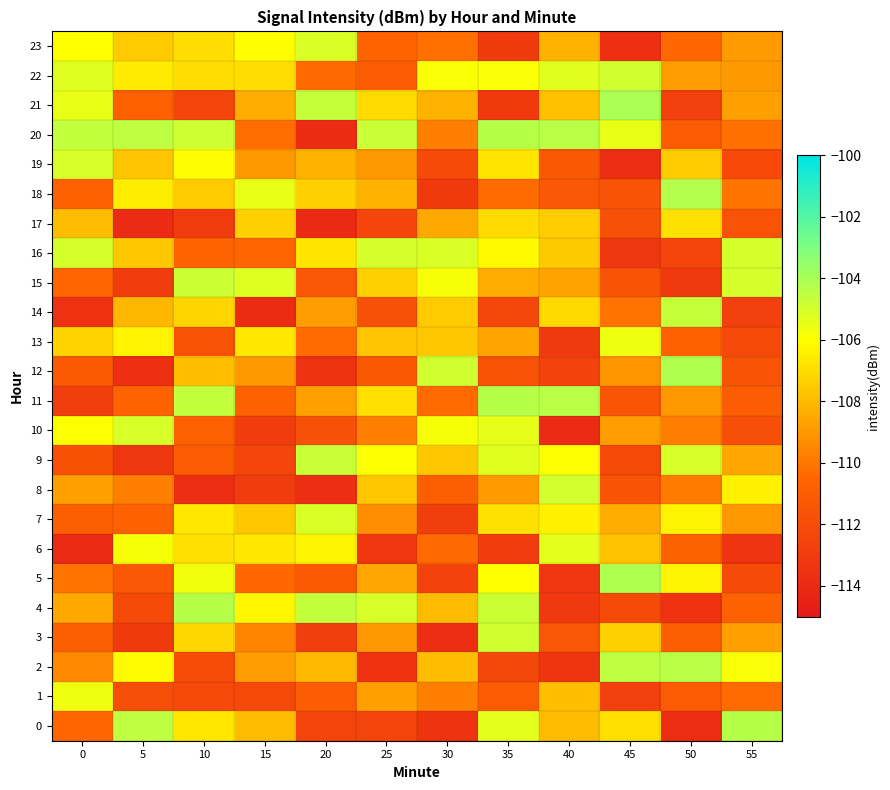

Reading right to left, extract all data points from this chart.

0: 55=-104.3	50=-113.8	45=-106.9	40=-108.0	35=-105.3	30=-113.4	25=-112.4	20=-112.4	15=-108.0	10=-106.7	5=-104.5	0=-110.5
1: 55=-110.3	50=-111.1	45=-112.6	40=-107.9	35=-111.1	30=-109.7	25=-108.8	20=-111.0	15=-112.2	10=-112.2	5=-111.9	0=-105.7
2: 55=-105.9	50=-104.3	45=-104.5	40=-113.3	35=-112.3	30=-107.9	25=-113.5	20=-108.1	15=-108.9	10=-112.0	5=-106.1	0=-109.4
3: 55=-108.8	50=-110.9	45=-107.4	40=-111.4	35=-104.9	30=-113.7	25=-109.0	20=-112.8	15=-109.6	10=-107.2	5=-113.0	0=-111.0
4: 55=-110.7	50=-113.5	45=-112.0	40=-113.1	35=-104.8	30=-108.0	25=-105.1	20=-104.6	15=-106.2	10=-104.3	5=-112.2	0=-108.5
5: 55=-112.0	50=-106.3	45=-104.1	40=-113.3	35=-106.0	30=-112.6	25=-108.6	20=-111.2	15=-110.4	10=-105.7	5=-111.3	0=-110.1
6: 55=-113.4	50=-110.7	45=-107.8	40=-105.4	35=-112.8	30=-110.4	25=-113.3	20=-106.3	15=-106.7	10=-106.9	5=-105.8	0=-113.9
7: 55=-109.1	50=-106.3	45=-108.4	40=-106.4	35=-106.9	30=-112.8	25=-109.3	20=-105.1	15=-107.6	10=-106.7	5=-110.7	0=-110.9
8: 55=-106.4	50=-109.9	45=-111.5	40=-104.9	35=-108.9	30=-110.9	25=-107.6	20=-113.7	15=-112.9	10=-113.7	5=-109.7	0=-108.8
9: 55=-108.6	50=-105.1	45=-112.1	40=-106.0	35=-105.3	30=-107.7	25=-105.9	20=-104.7	15=-112.4	10=-111.1	5=-113.2	0=-111.7
10: 55=-111.8	50=-109.8	45=-108.9	40=-113.9	35=-105.4	30=-105.8	25=-109.7	20=-111.7	15=-112.9	10=-110.8	5=-105.0	0=-105.9
11: 55=-111.0	50=-109.0	45=-111.5	40=-104.4	35=-104.3	30=-110.4	25=-107.0	20=-108.8	15=-110.8	10=-104.6	5=-110.6	0=-112.8
12: 55=-111.6	50=-104.1	45=-109.1	40=-112.6	35=-111.6	30=-104.9	25=-111.2	20=-113.5	15=-109.0	10=-107.9	5=-113.6	0=-111.2
13: 55=-112.1	50=-110.8	45=-105.6	40=-113.1	35=-108.6	30=-107.7	25=-107.7	20=-110.3	15=-106.7	10=-111.6	5=-106.4	0=-107.3
14: 55=-112.6	50=-104.6	45=-110.1	40=-107.1	35=-112.3	30=-107.5	25=-111.7	20=-108.9	15=-113.8	10=-107.2	5=-108.1	0=-113.6
15: 55=-105.0	50=-113.1	45=-111.6	40=-108.7	35=-108.4	30=-105.8	25=-107.4	20=-111.4	15=-105.2	10=-104.8	5=-112.9	0=-110.6
16: 55=-105.0	50=-112.4	45=-113.2	40=-107.6	35=-106.2	30=-105.1	25=-105.0	20=-106.7	15=-110.5	10=-110.6	5=-107.7	0=-105.0
17: 55=-111.6	50=-106.9	45=-111.8	40=-107.5	35=-107.1	30=-108.5	25=-112.4	20=-113.9	15=-107.4	10=-113.0	5=-113.9	0=-107.9
18: 55=-110.1	50=-104.3	45=-111.6	40=-111.3	35=-110.3	30=-113.1	25=-108.3	20=-107.4	15=-105.5	10=-107.5	5=-106.5	0=-110.7
19: 55=-112.2	50=-107.5	45=-113.8	40=-111.2	35=-106.8	30=-112.0	25=-109.1	20=-108.2	15=-109.0	10=-106.1	5=-107.7	0=-105.1
20: 55=-110.1	50=-111.1	45=-105.5	40=-104.4	35=-104.3	30=-109.7	25=-104.7	20=-113.8	15=-110.3	10=-104.9	5=-104.5	0=-104.6
21: 55=-108.8	50=-112.6	45=-104.1	40=-107.8	35=-113.0	30=-108.3	25=-107.0	20=-104.6	15=-108.4	10=-112.3	5=-110.8	0=-105.5
22: 55=-109.0	50=-108.9	45=-104.9	40=-105.3	35=-105.9	30=-105.9	25=-111.1	20=-110.4	15=-107.0	10=-107.0	5=-106.6	0=-105.2
23: 55=-108.9	50=-110.4	45=-113.6	40=-108.2	35=-113.1	30=-110.2	25=-110.6	20=-105.1	15=-106.0	10=-107.0	5=-107.5	0=-106.0